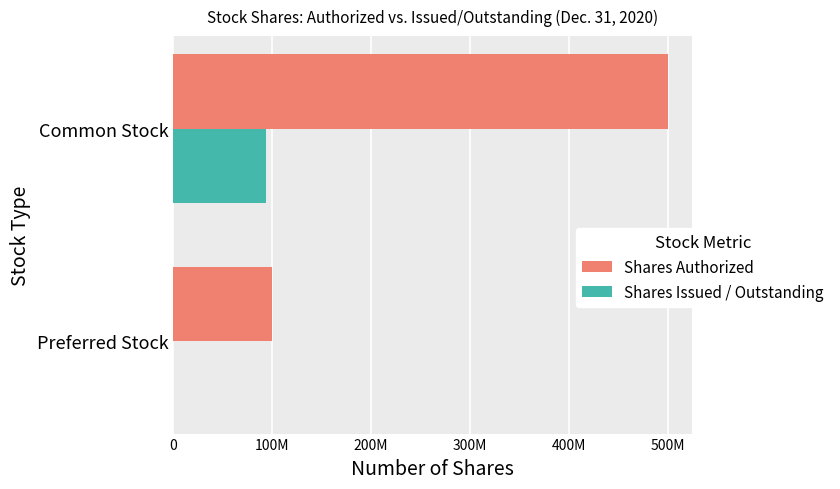

Reading right to left, extract all data points from this chart.

Shares Authorized: 100M=500000000	0=100000000
Shares Issued / Outstanding: 100M=94041202	0=0